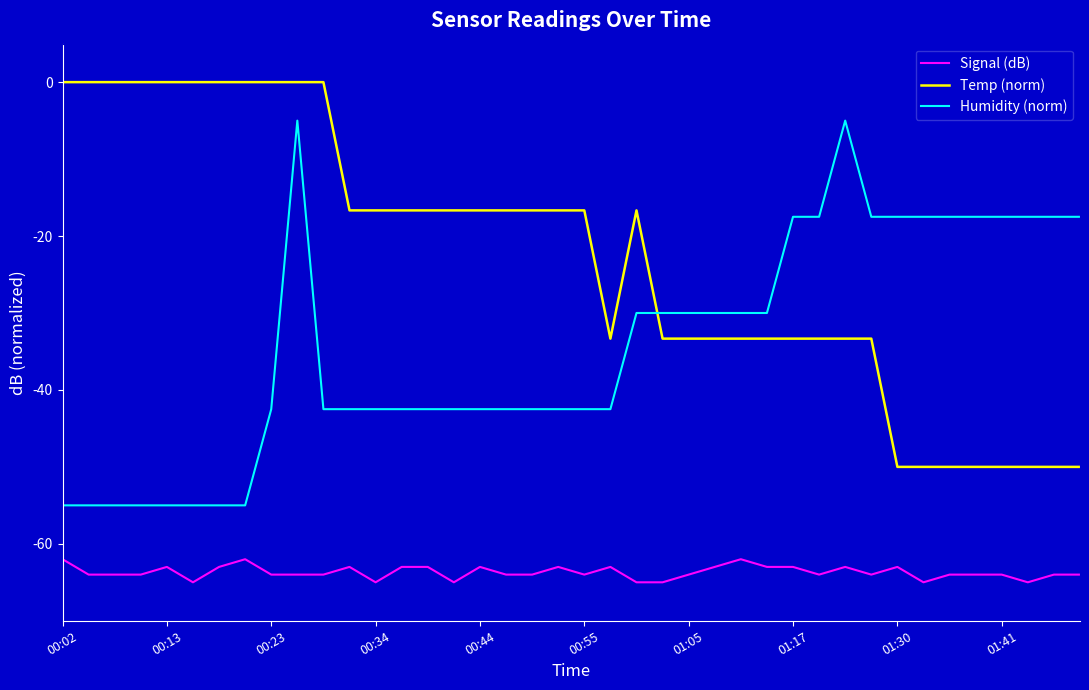

List the series in order of their peak value, lowest first.

Signal (dB), Humidity (norm), Temp (norm)